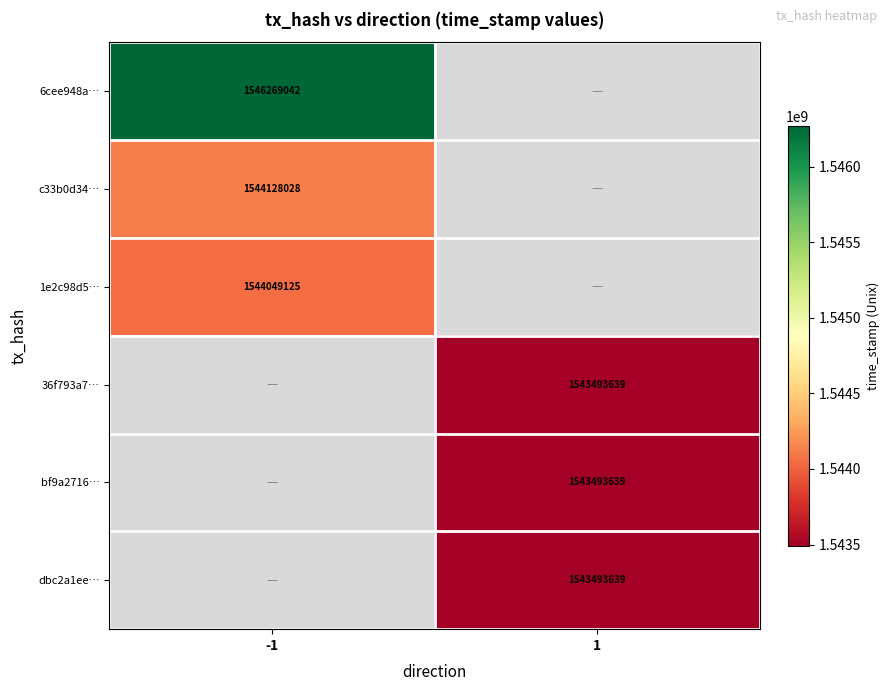

Is it true that 36f793a7… equals 2567062793 at 1?

False